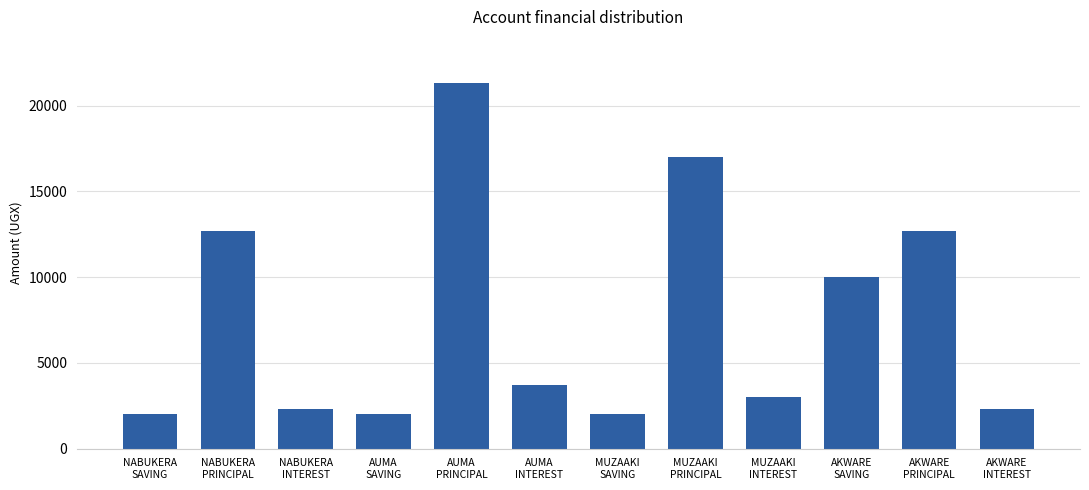

Reading left to right, list all the values displayed in this chart.

2000	12700	2300	2000	21300	3700	2000	17000	3000	10000	12700	2300